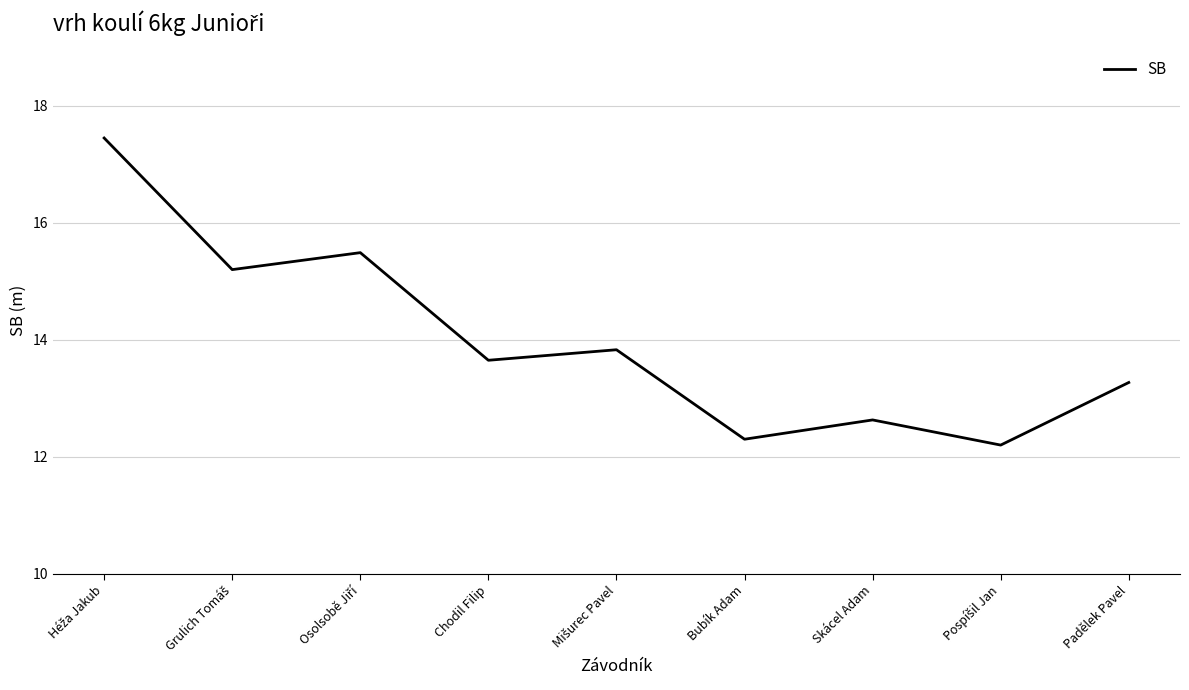

What is the change in value from Chodil Filip to Padělek Pavel?

-0.4